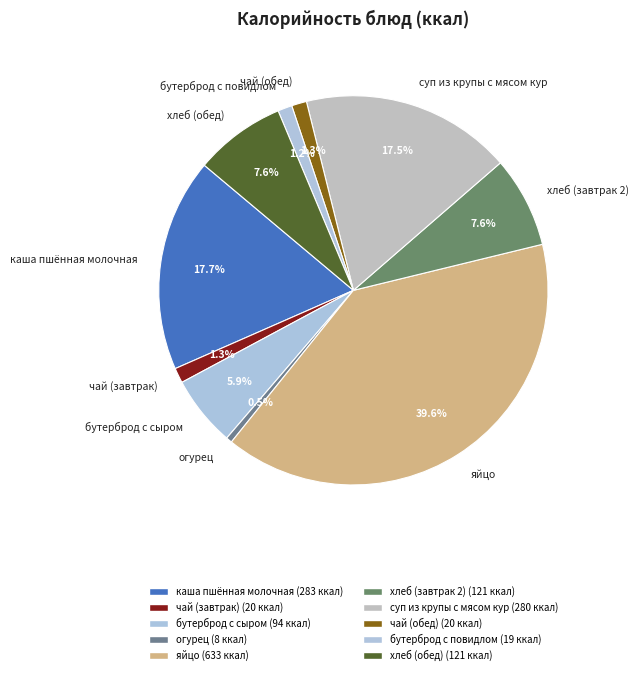

How many slices are in this pie chart?

10